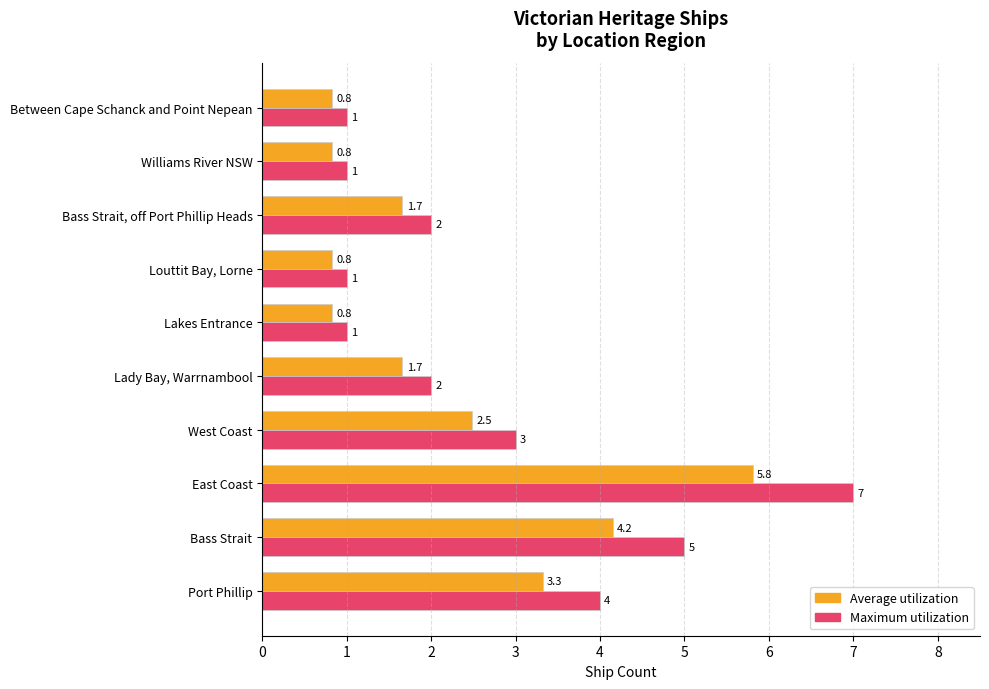

Count the Maximum utilization values in the range 1 to 4.

8